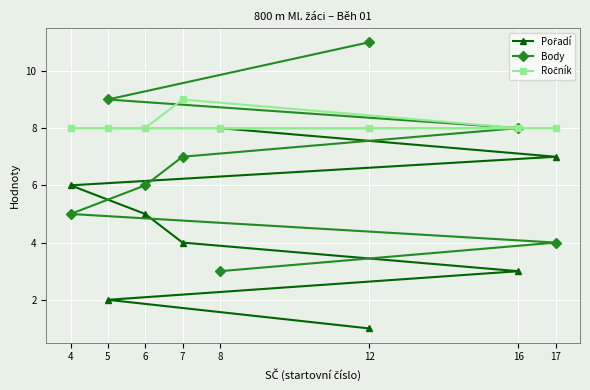

How many times do Pořadí and Body cross each other?

1